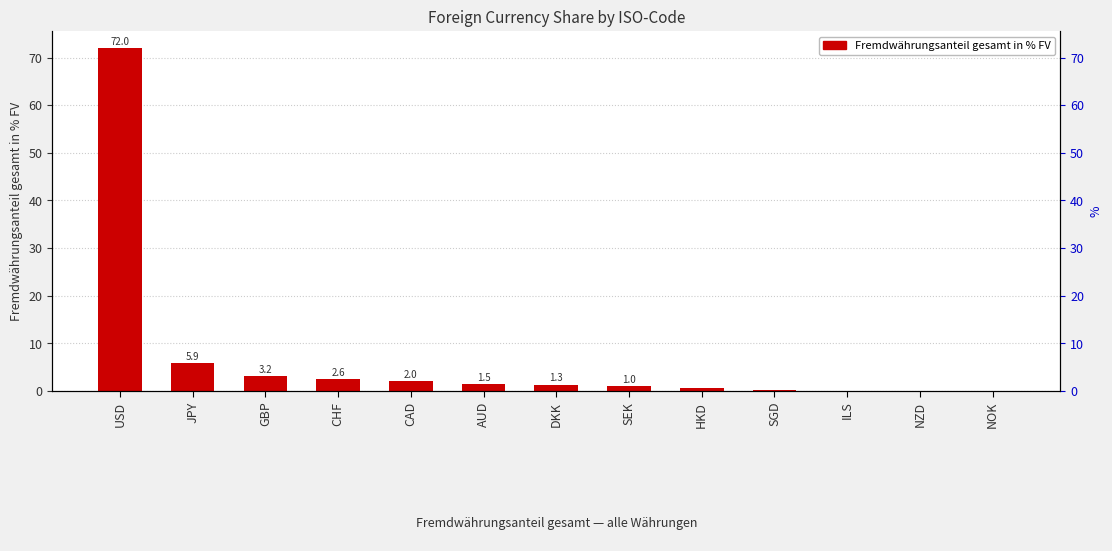

Reading left to right, transcribe all the data shown in this chart.

USD=72.0	JPY=5.9	GBP=3.2	CHF=2.6	CAD=2.0	AUD=1.5	DKK=1.3	SEK=1.0	HKD=0.6	SGD=0.3	ILS=0.1	NZD=0.1	NOK=0.1